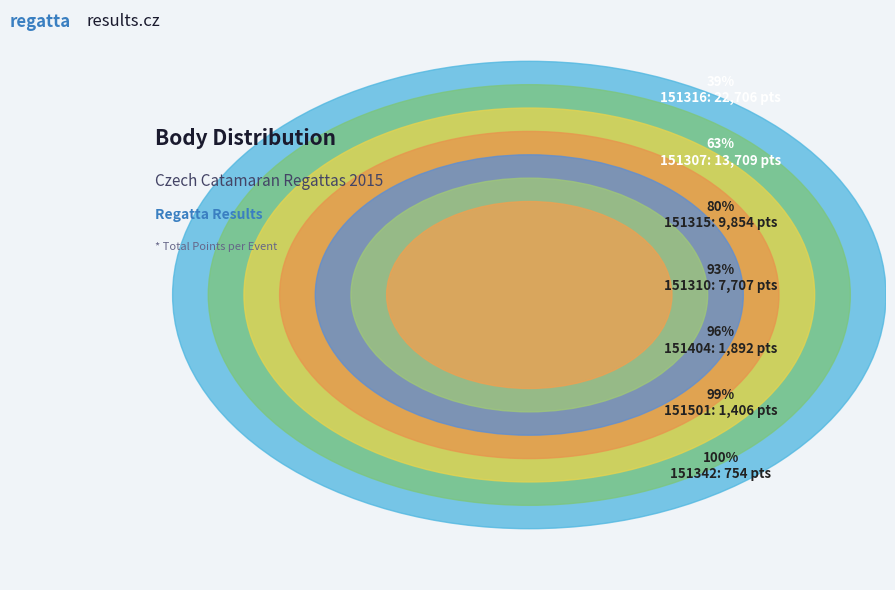

How many segments does this pie chart have?

7